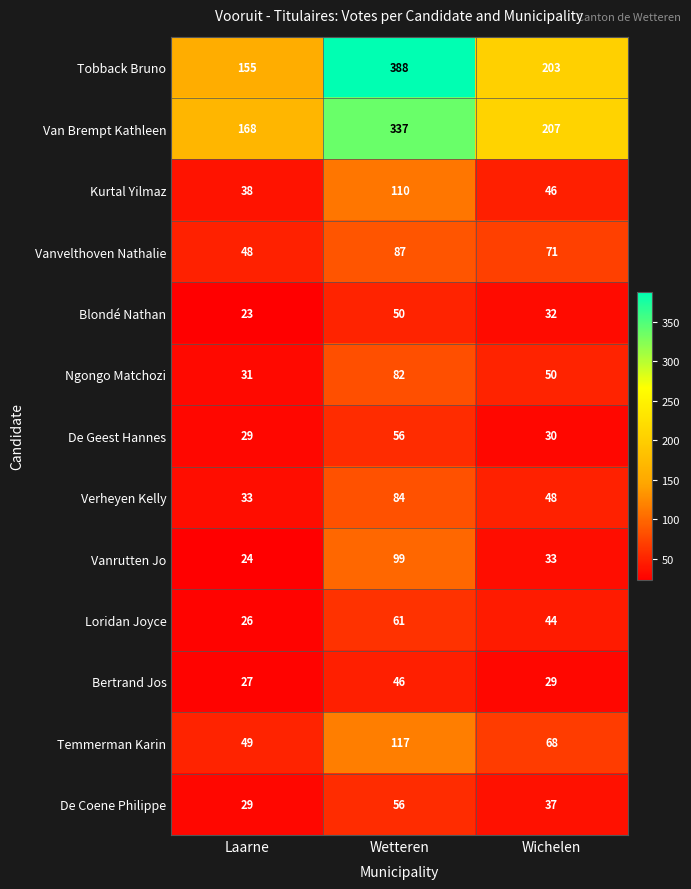

True or false: Temmerman Karin has a value of 117 at Wetteren.

True